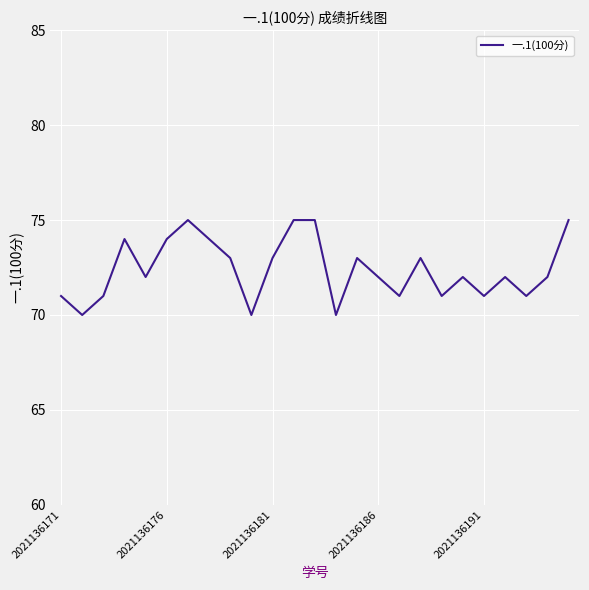

What is the difference between the maximum and minimum values?

5